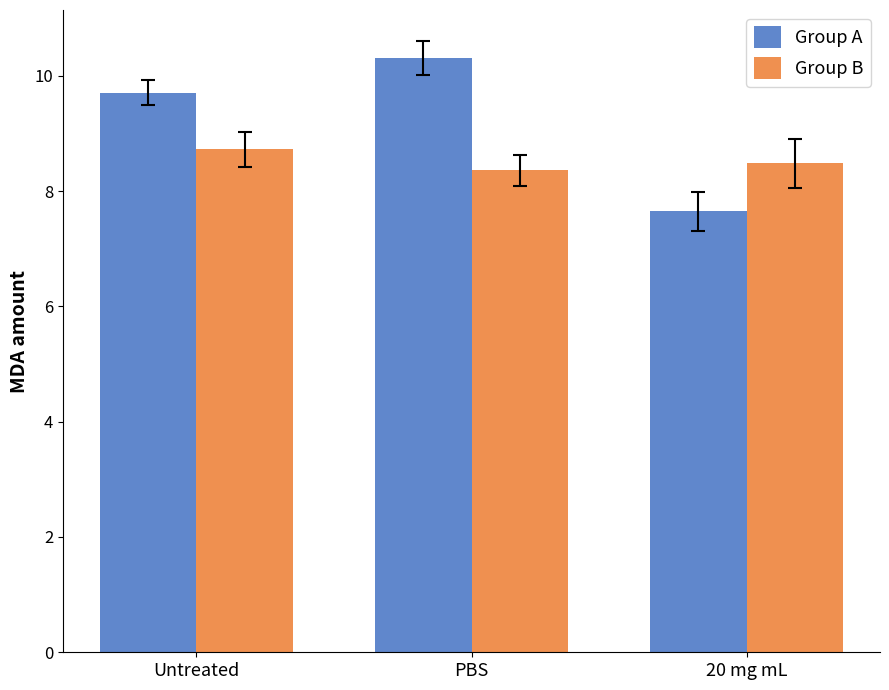

What is the value of the Group A bar at the 3rd from the left?

7.7